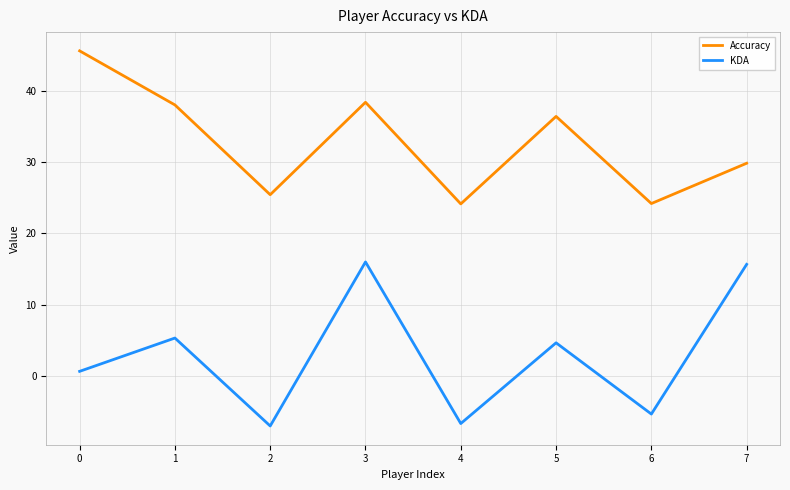

How many interior local peaks does the KDA series have?

3